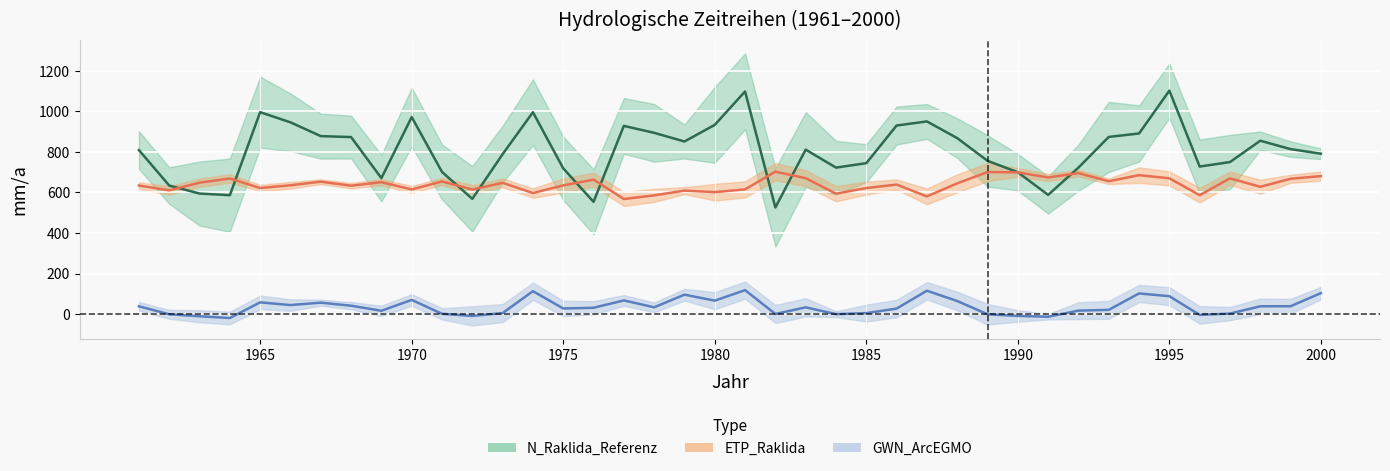

What is the difference between the highest and lowest values at 1988?

804.1